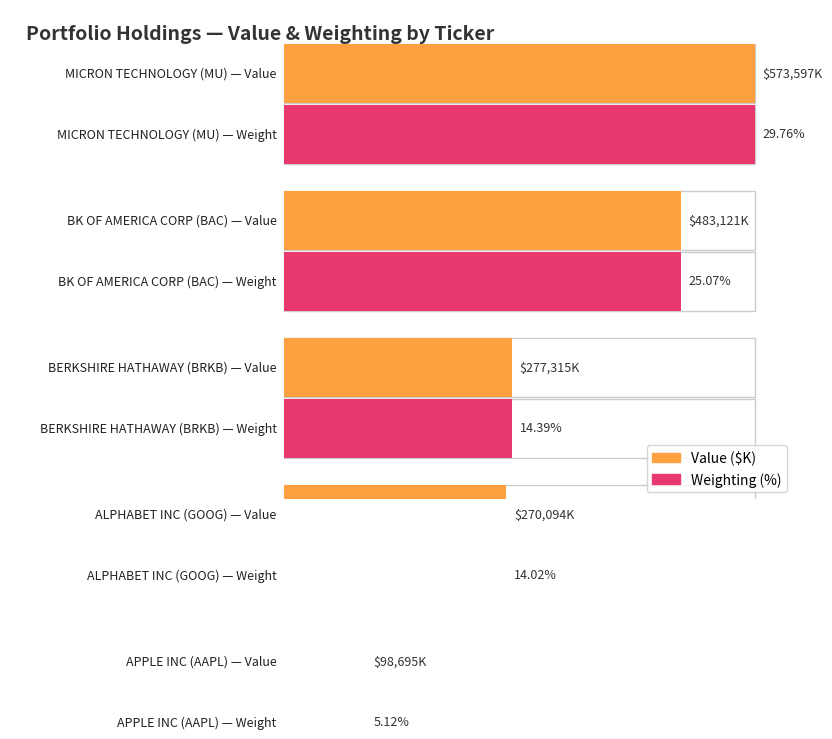

Between BK OF AMERICA CORP and APPLE INC, which series saw the biggest shift?

Value